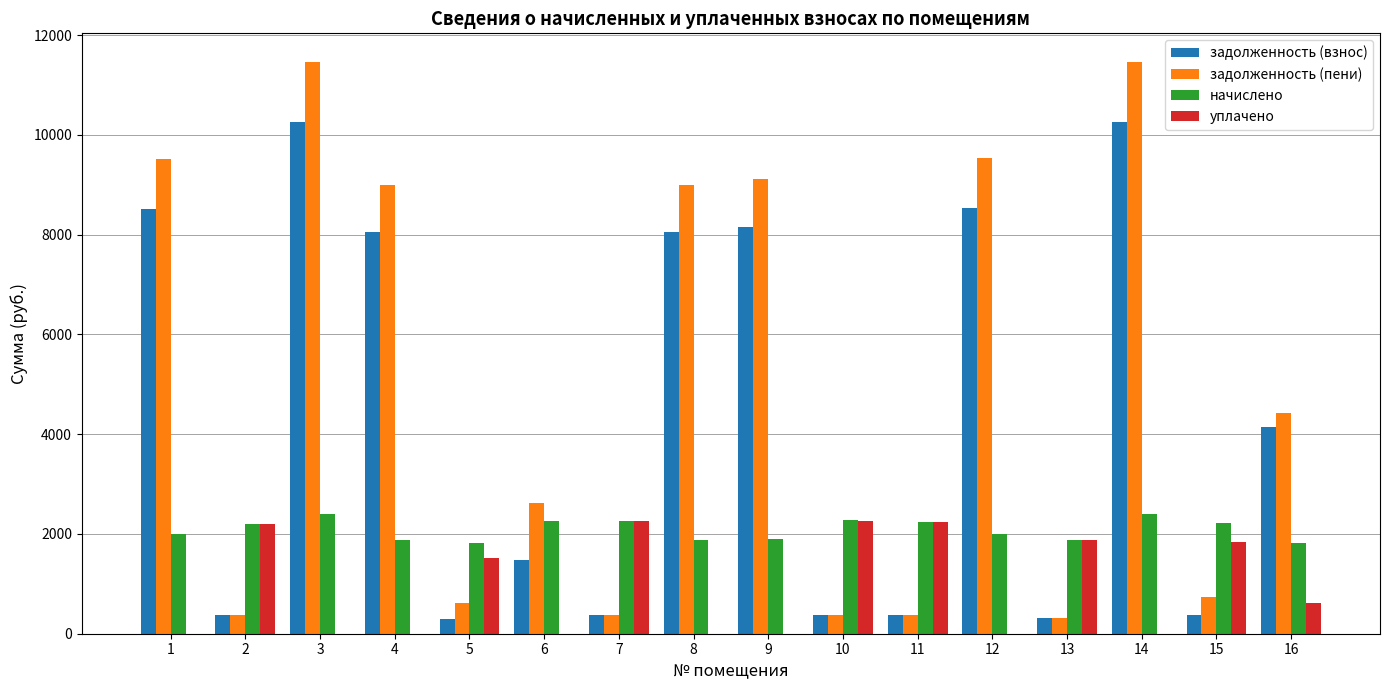

What is the maximum value for уплачено?

2269.4